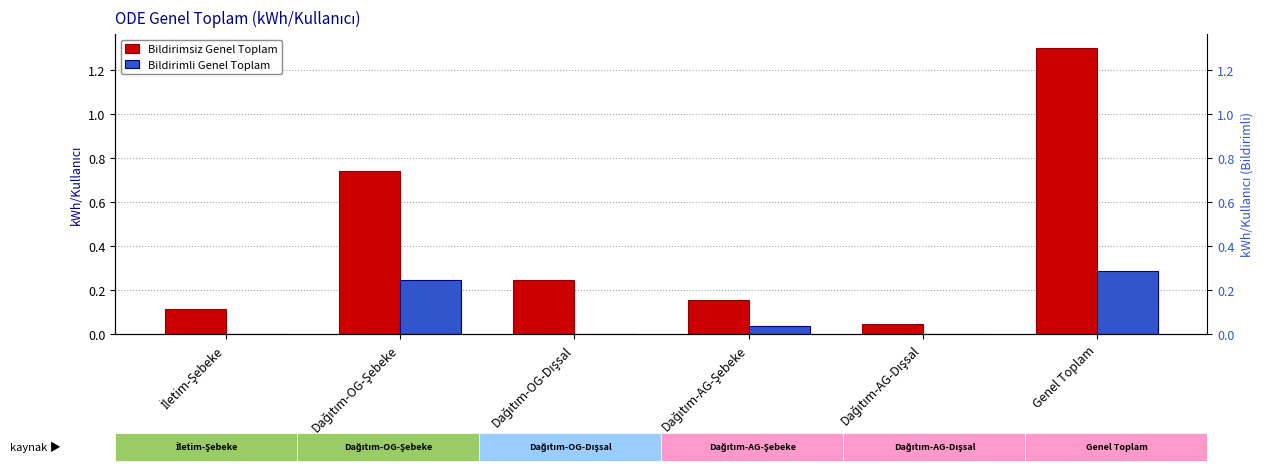

Does the chart contain any negative values?

No